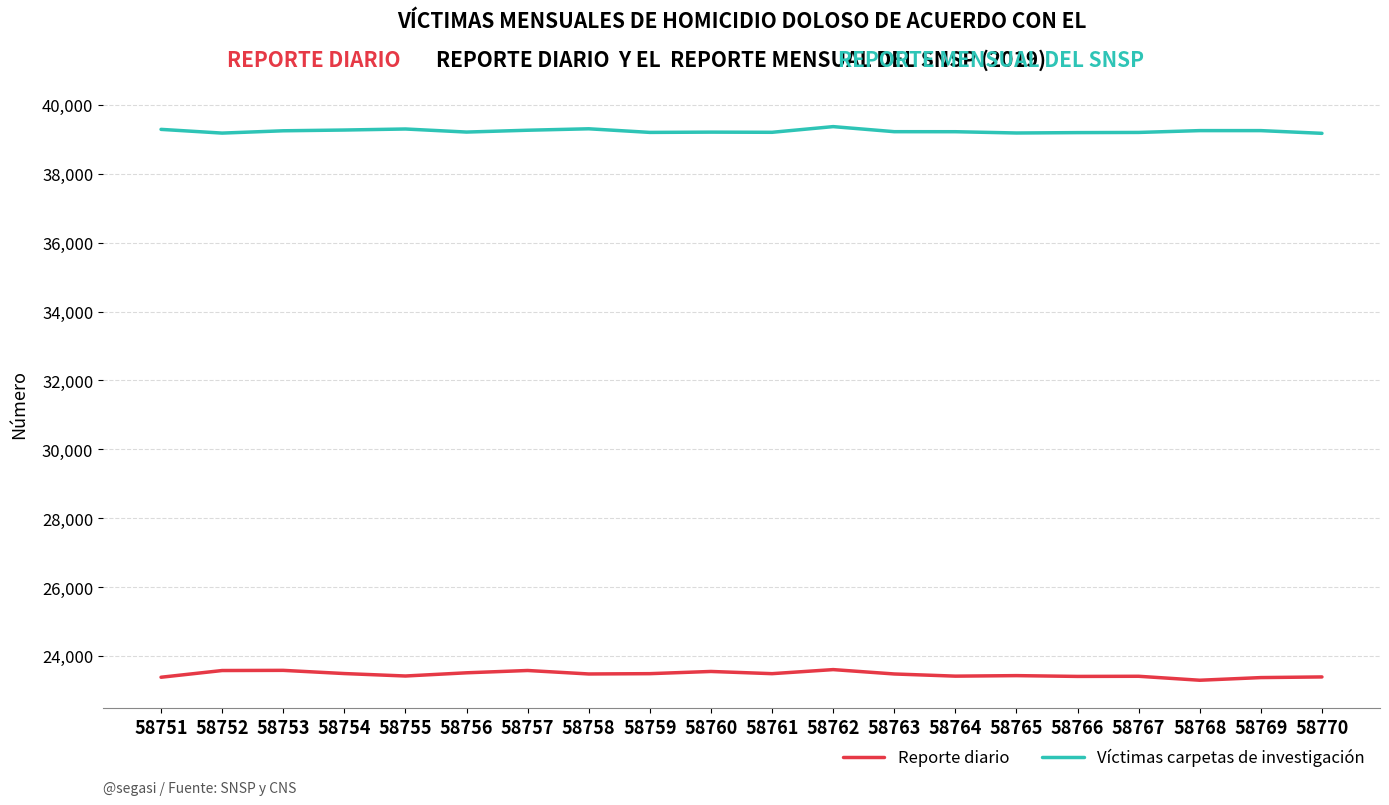

What is the difference between the highest and lowest values at 58759?

15715